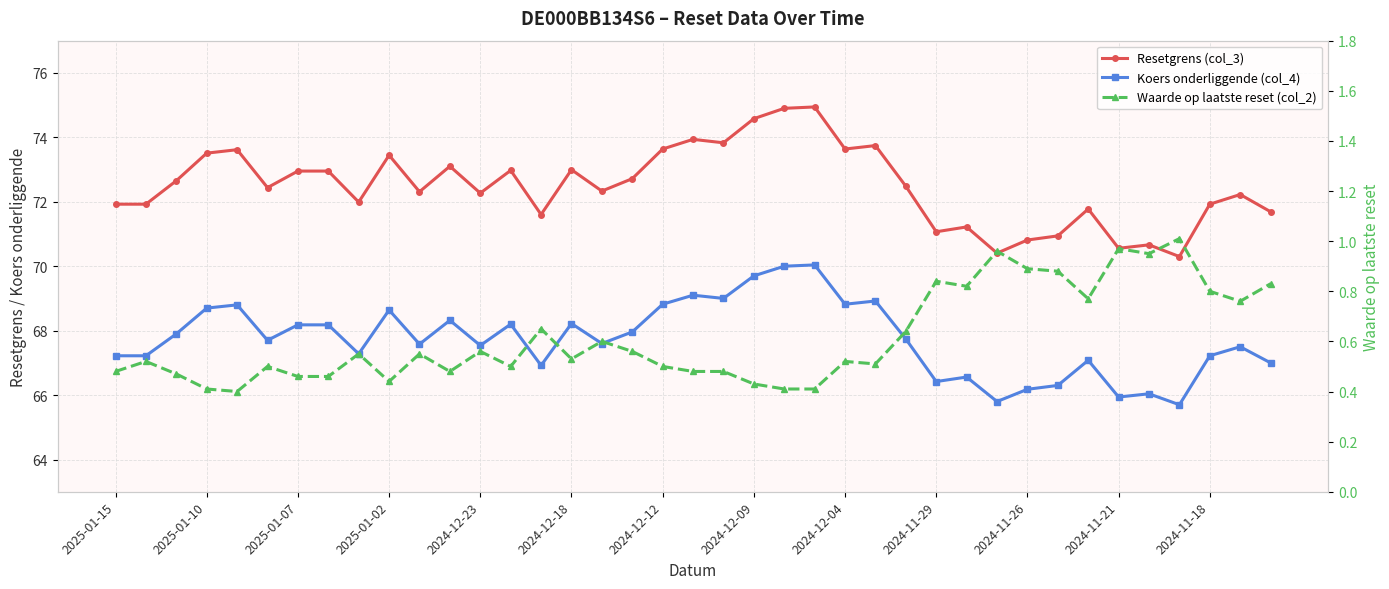

At which label does Koers onderliggende (col_4) first exceed 67?

2025-01-15